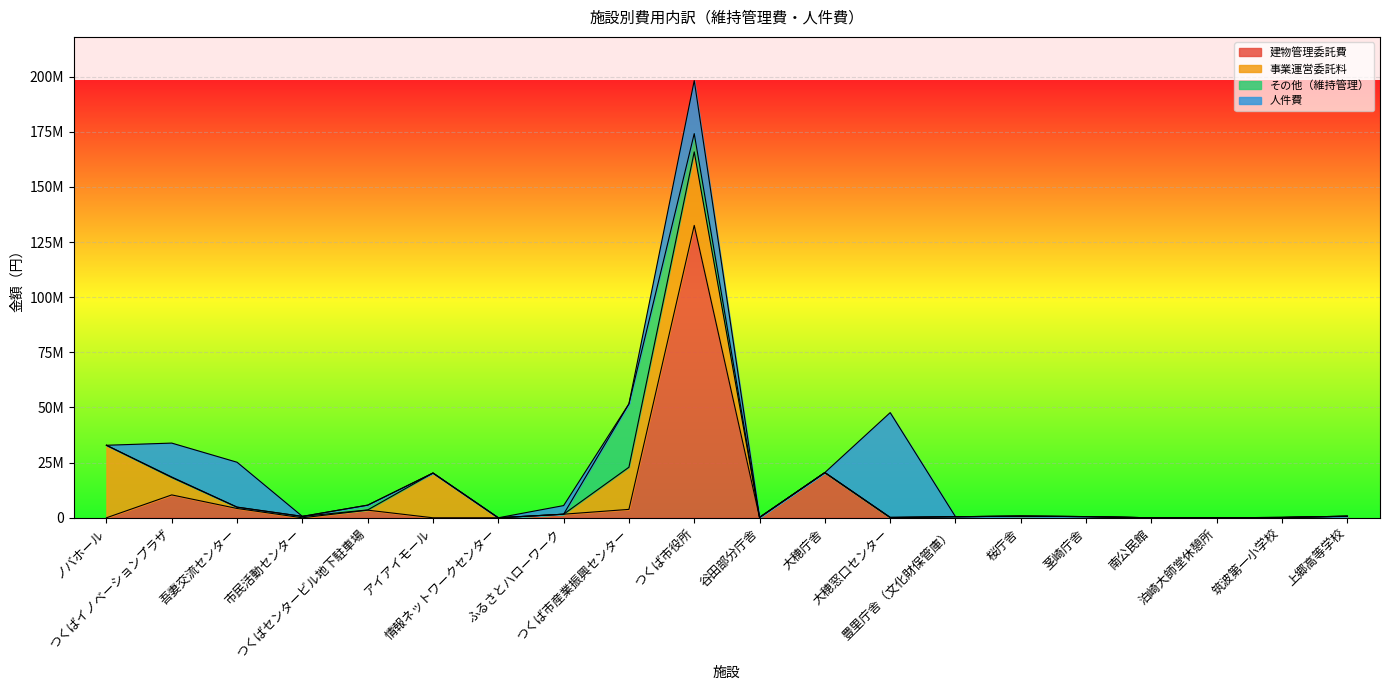

After their last crossing, which series has the higher values: 事業運営委託料 or その他（維持管理）?

事業運営委託料